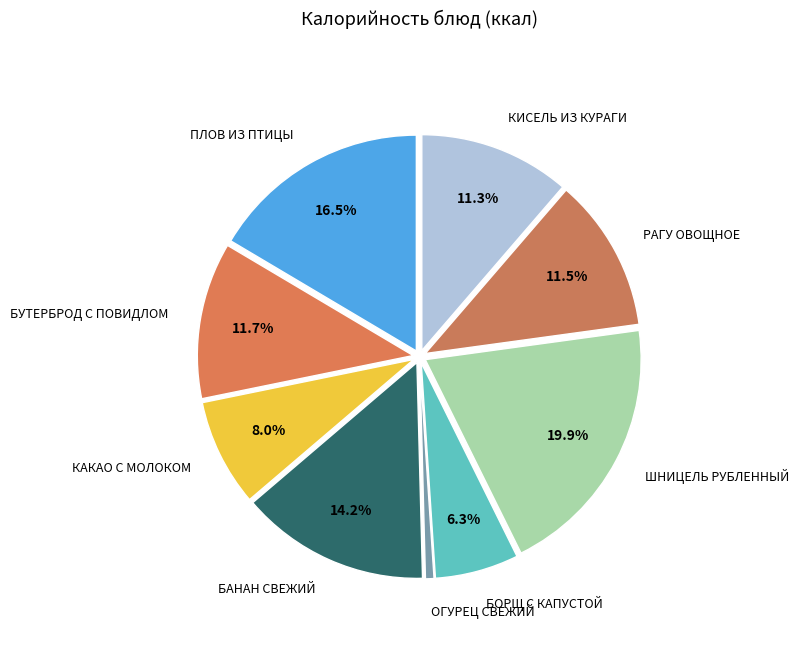

Count the number of slices in the pie.

9